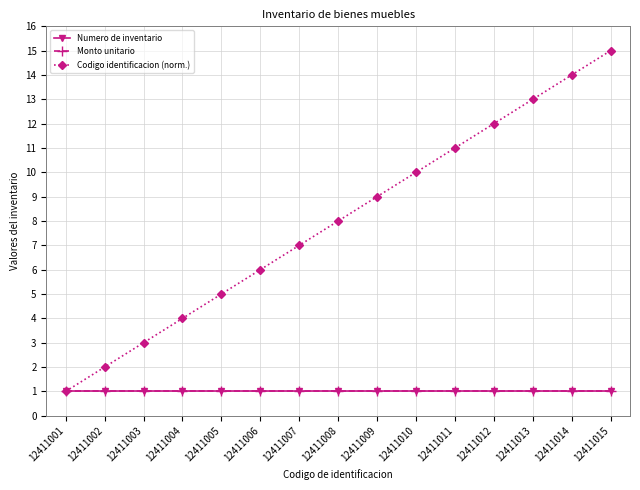

List the labels in order of Numero de inventario value, smallest first.

12411001, 12411002, 12411003, 12411004, 12411005, 12411006, 12411007, 12411008, 12411009, 12411010, 12411011, 12411012, 12411013, 12411014, 12411015